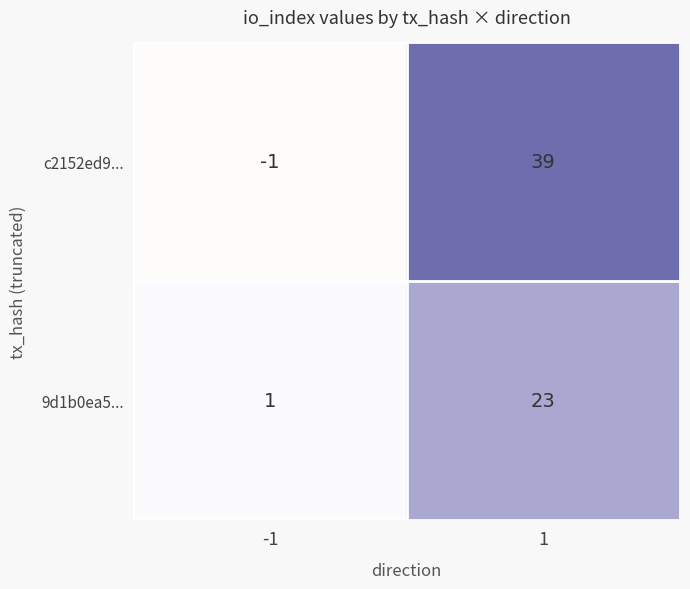

The c2152ed9... series shows -1 at -1. True or false?

True